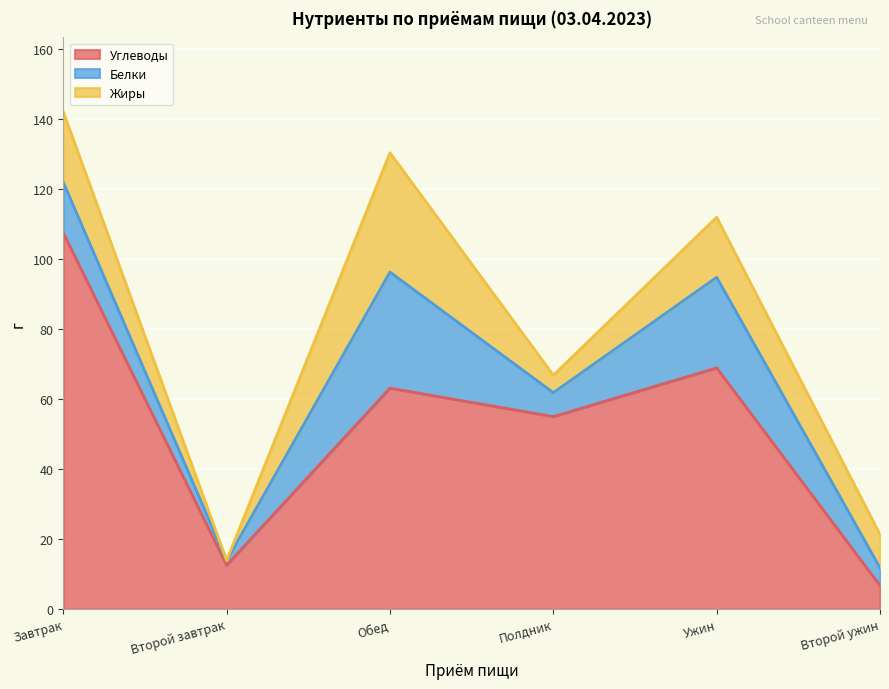

Count the number of data series in this chart.

3